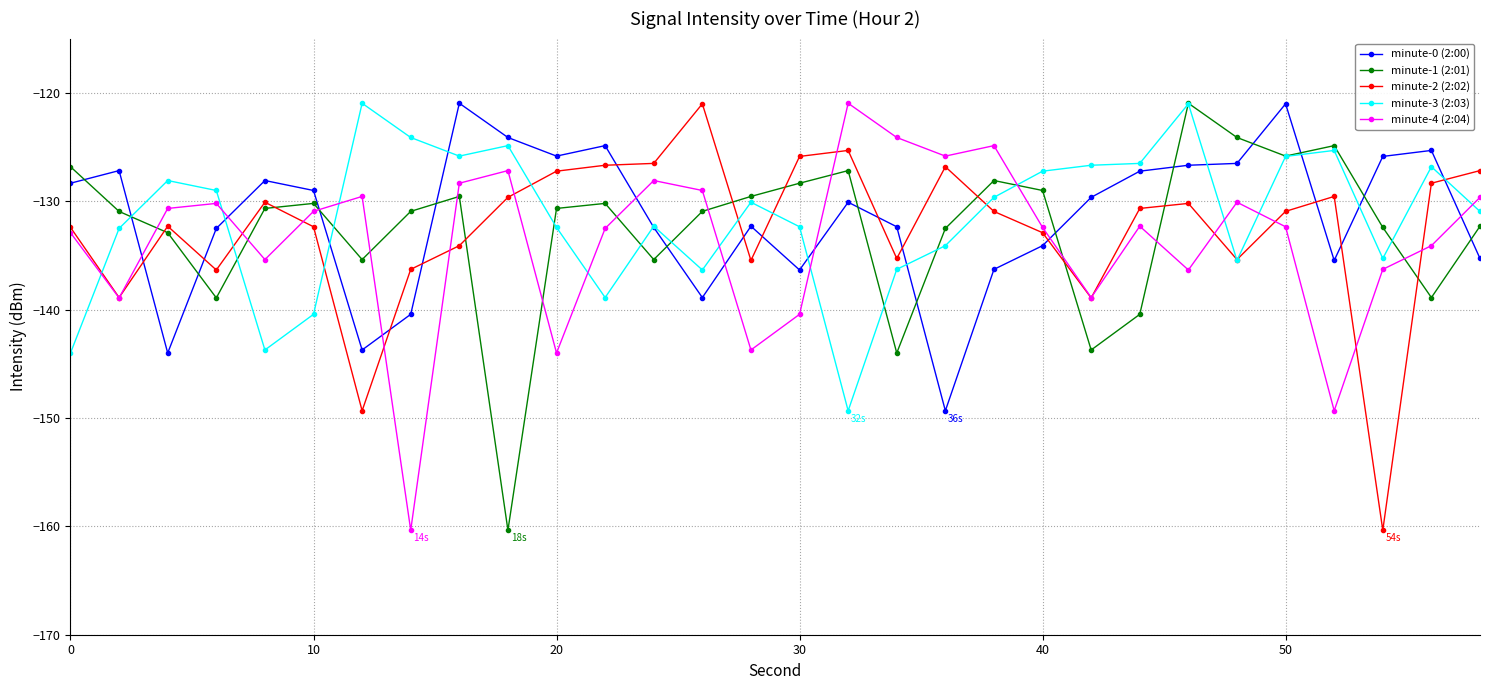

What is the value of the minute-4 (2:04) point at the 29th from the left?

-134.1